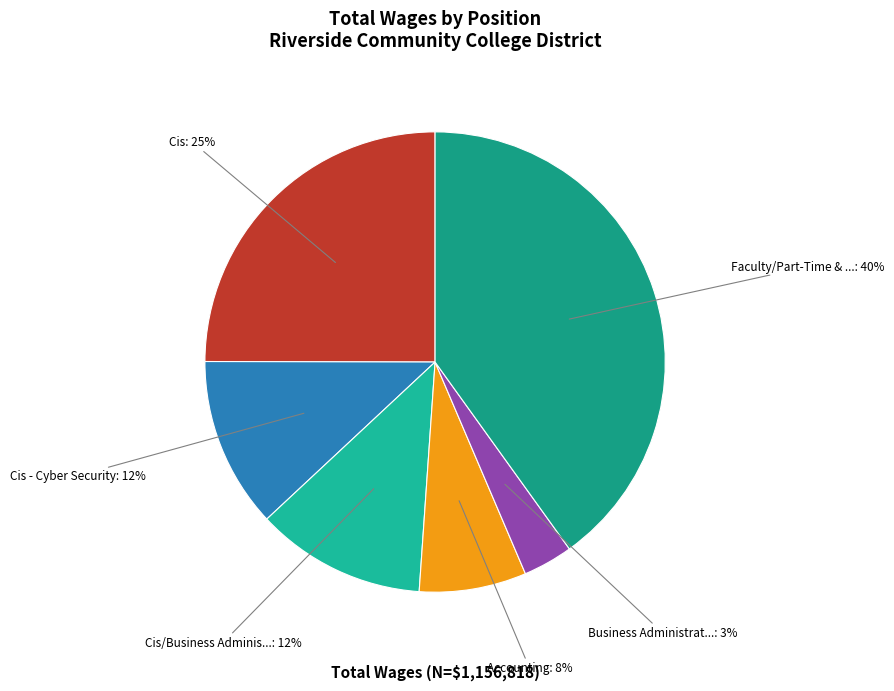

How many segments does this pie chart have?

6